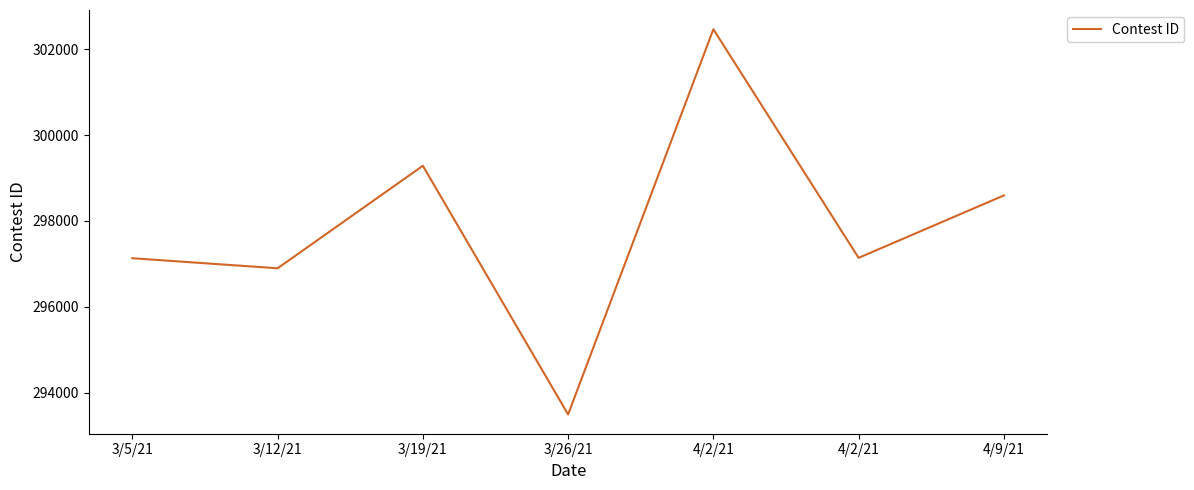

How many series are shown in this chart?

1